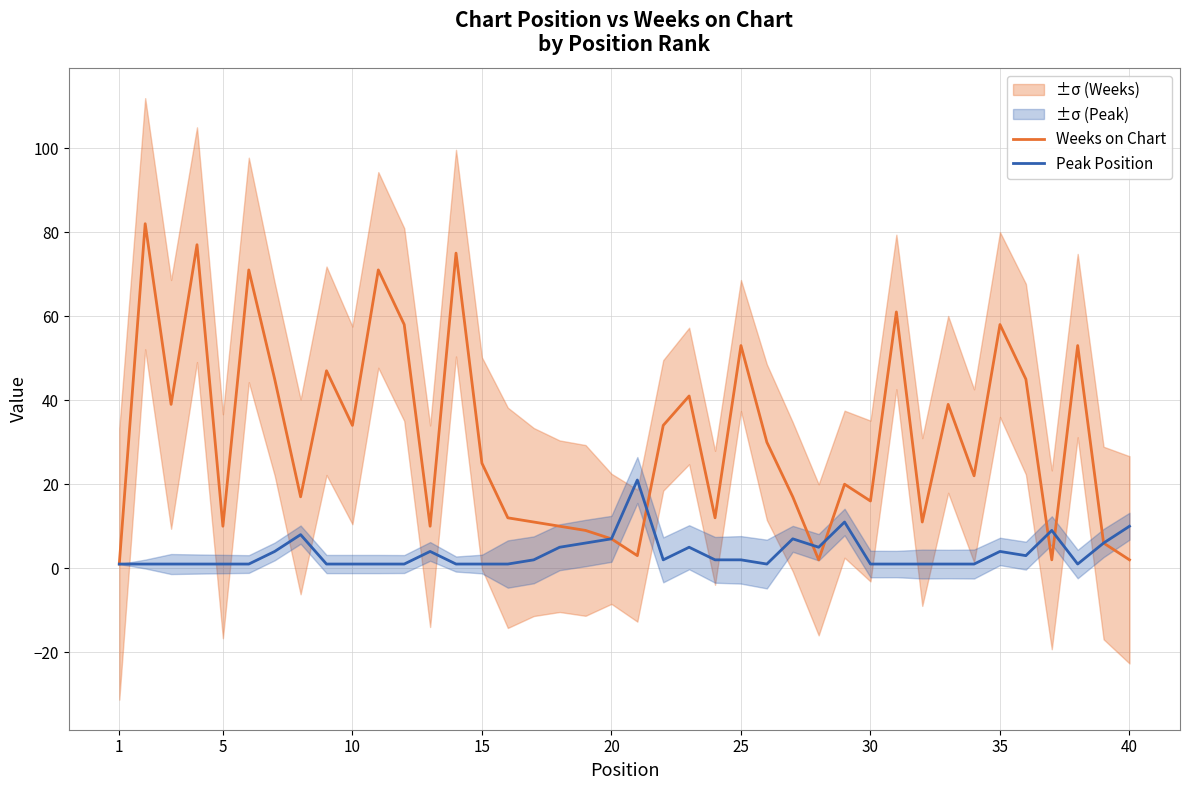

True or false: Peak Position and Weeks on Chart intersect in this chart.

True